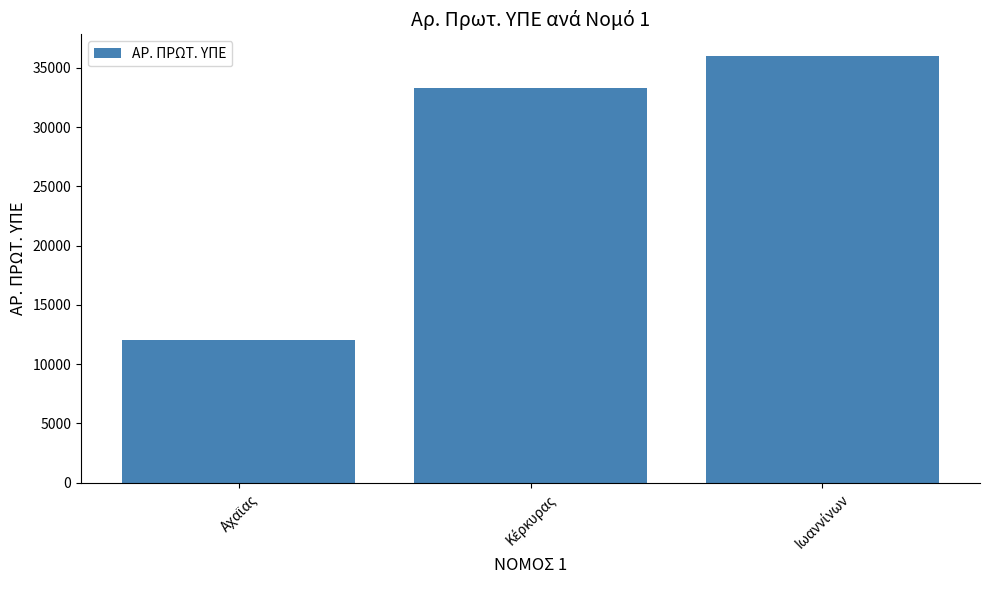

What is the value of the 2nd bar from the left?

33264